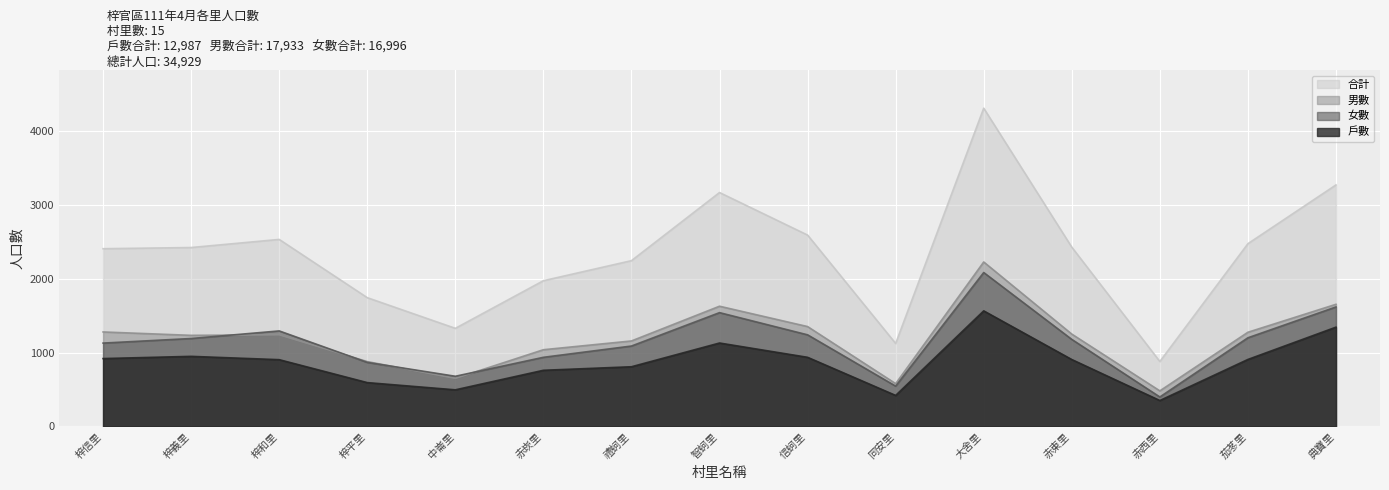

Which category has the highest value in the 女數 series?

大舍里